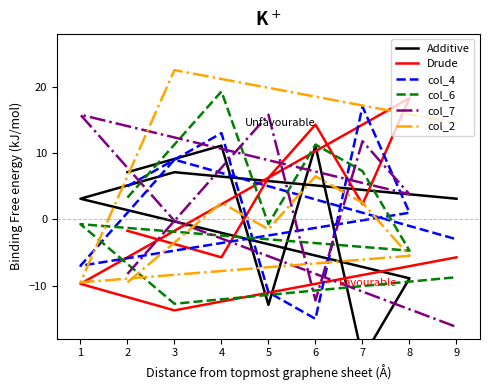

List the labels in order of col_7 value, largest first.

5, 1, 7, 4, 8, 3, 2, 6, 9